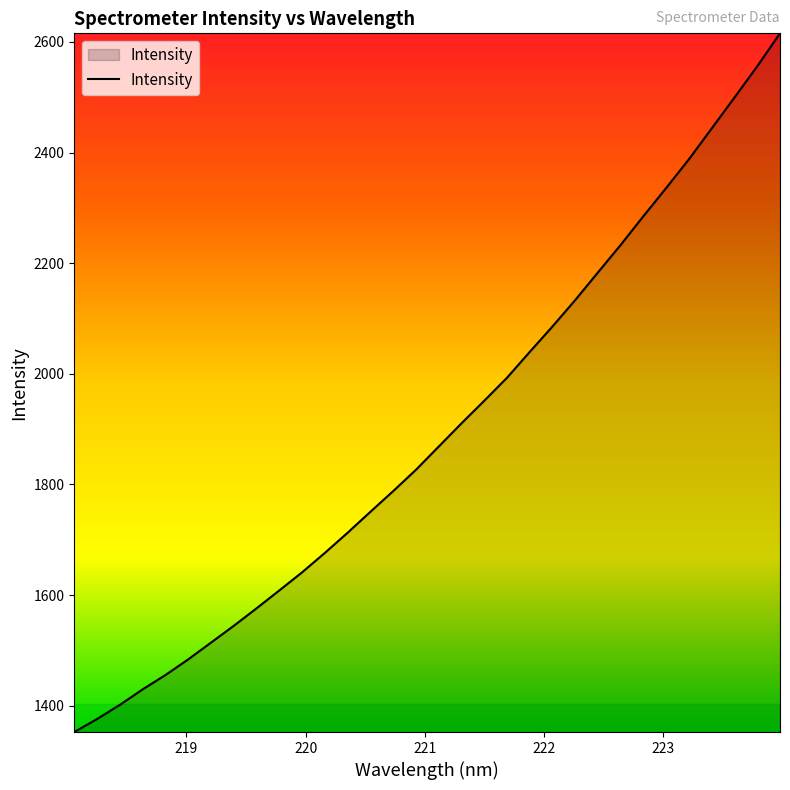

Count the number of data series in this chart.

1